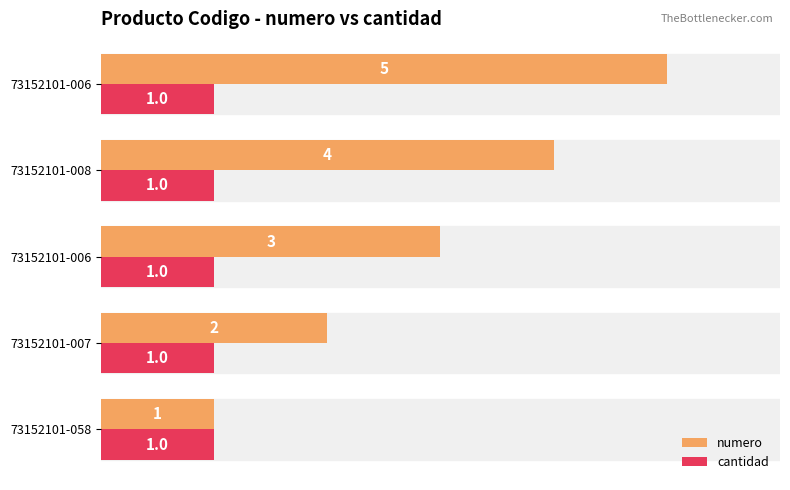

What are all the series names shown in the legend?

numero, cantidad